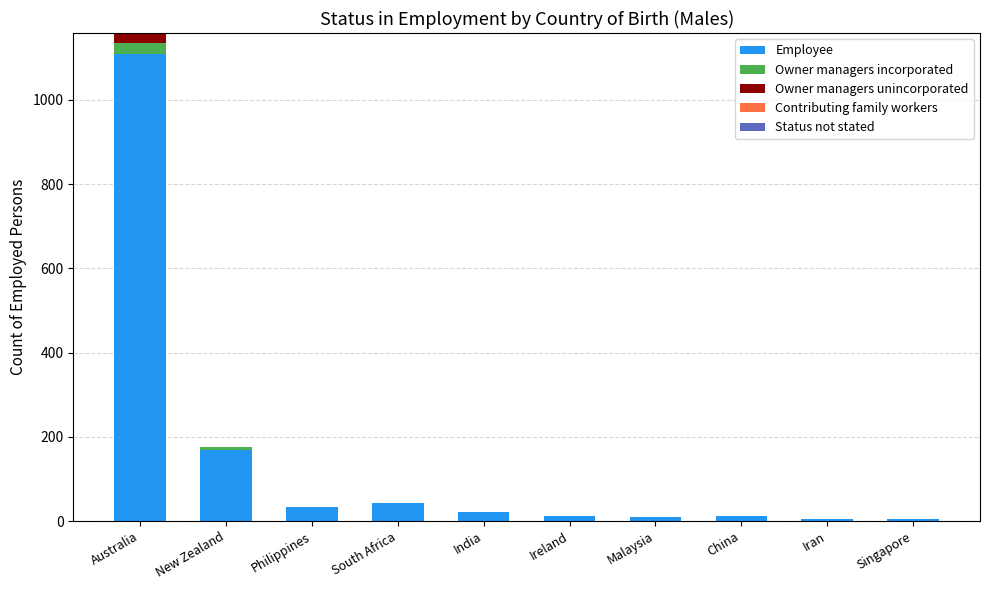

What is the sum of all Employee values?

1426